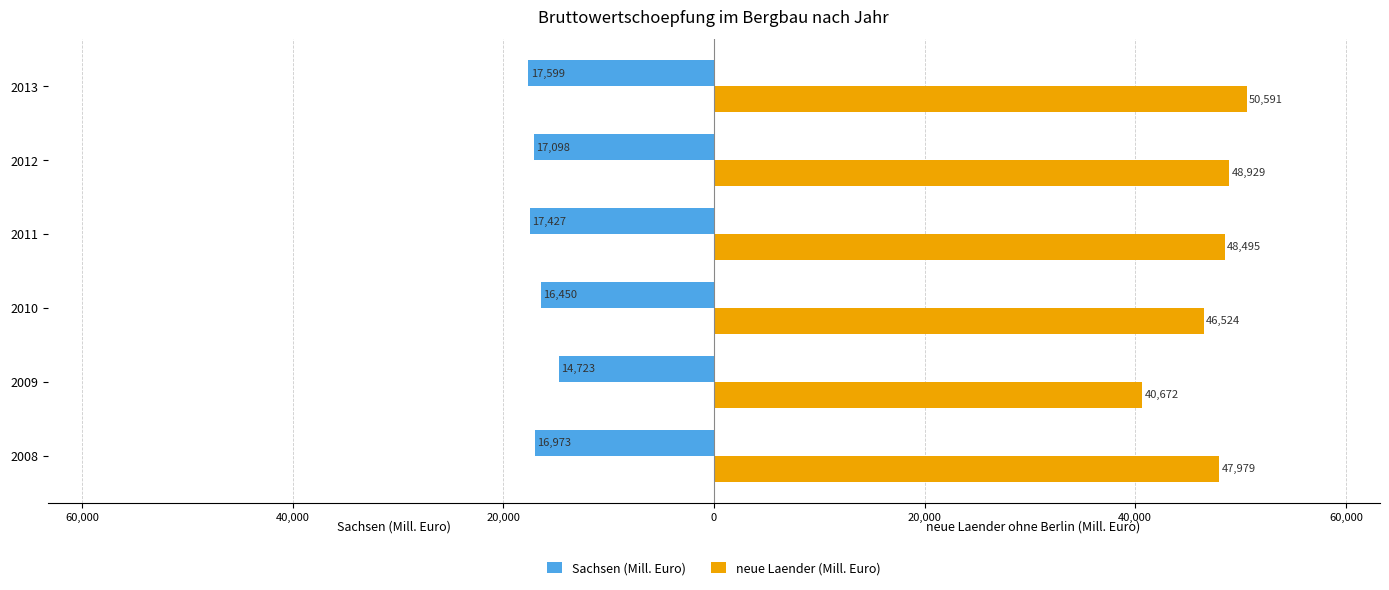

Which series has the largest total across all categories?

neue Laender (Mill. Euro)